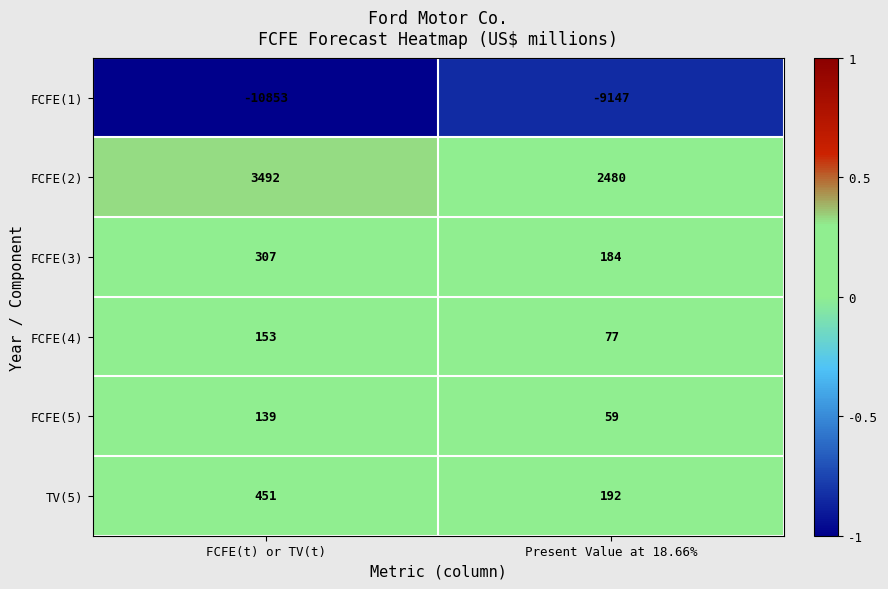

Is it true that FCFE(2) equals 3492 at FCFE(t) or TV(t)?

True